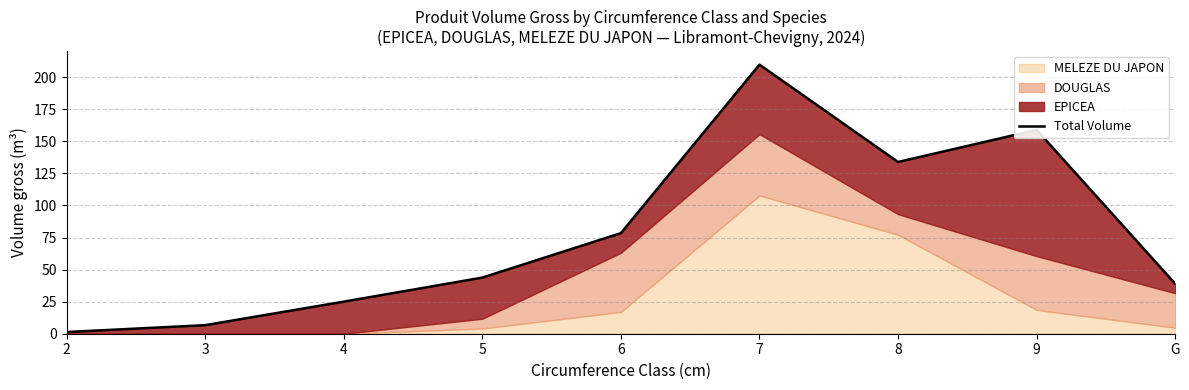

Where does the data first go above 43?

5